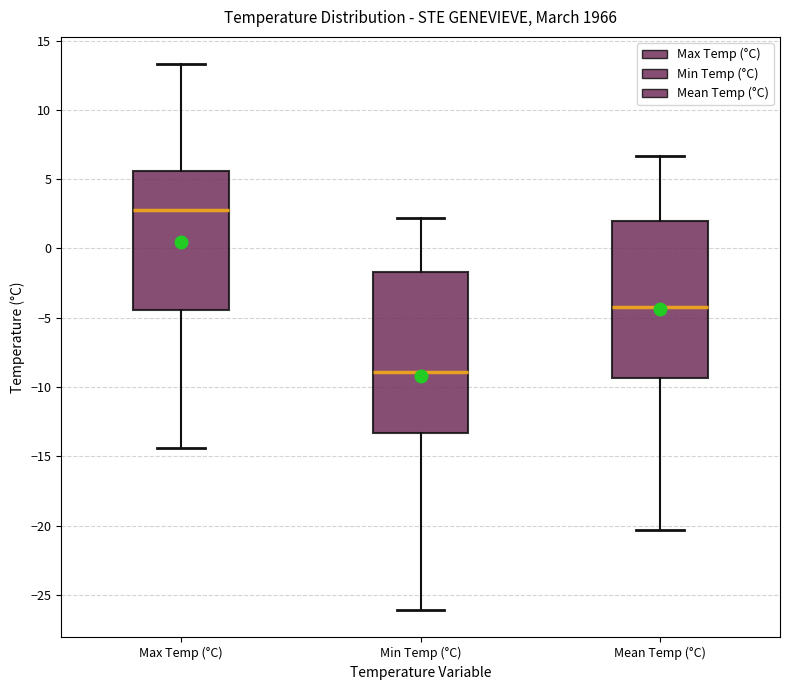

Reading left to right, transcribe this box plot: for each box, give where its median line is, the range the box spans, and where its two whiskers end, as read against the y-axis. The values are not printed on the chart, so give them approximately, as read against the axis.

Max Temp (°C): median 3.0, box -4.5 to 5.5, whiskers -14.5 to 13.5
Min Temp (°C): median -9.0, box -13.5 to -1.5, whiskers -26.0 to 2.0
Mean Temp (°C): median -4.0, box -9.5 to 2.0, whiskers -20.5 to 6.5